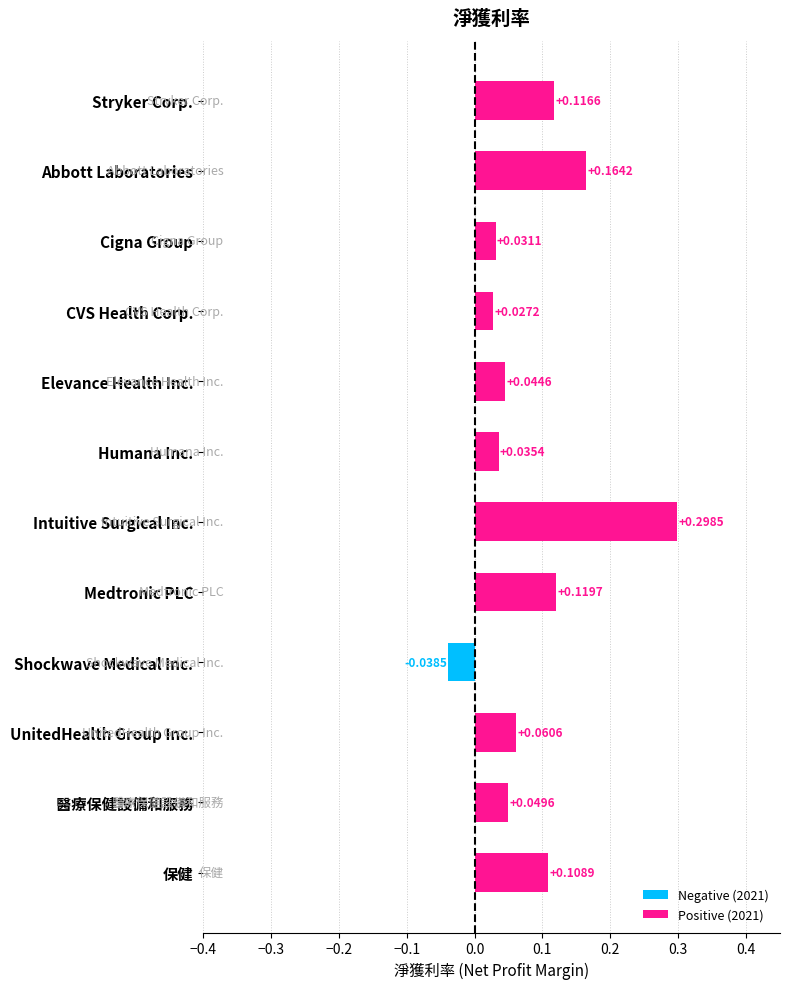

What is the sum of all values?

1.0